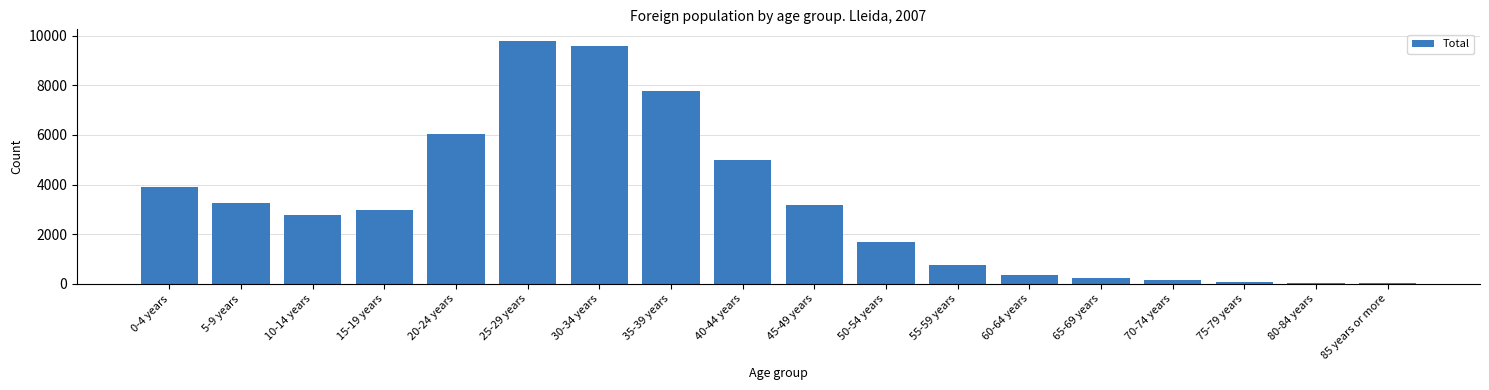

What is the label of the 17th bar from the right?

5-9 years